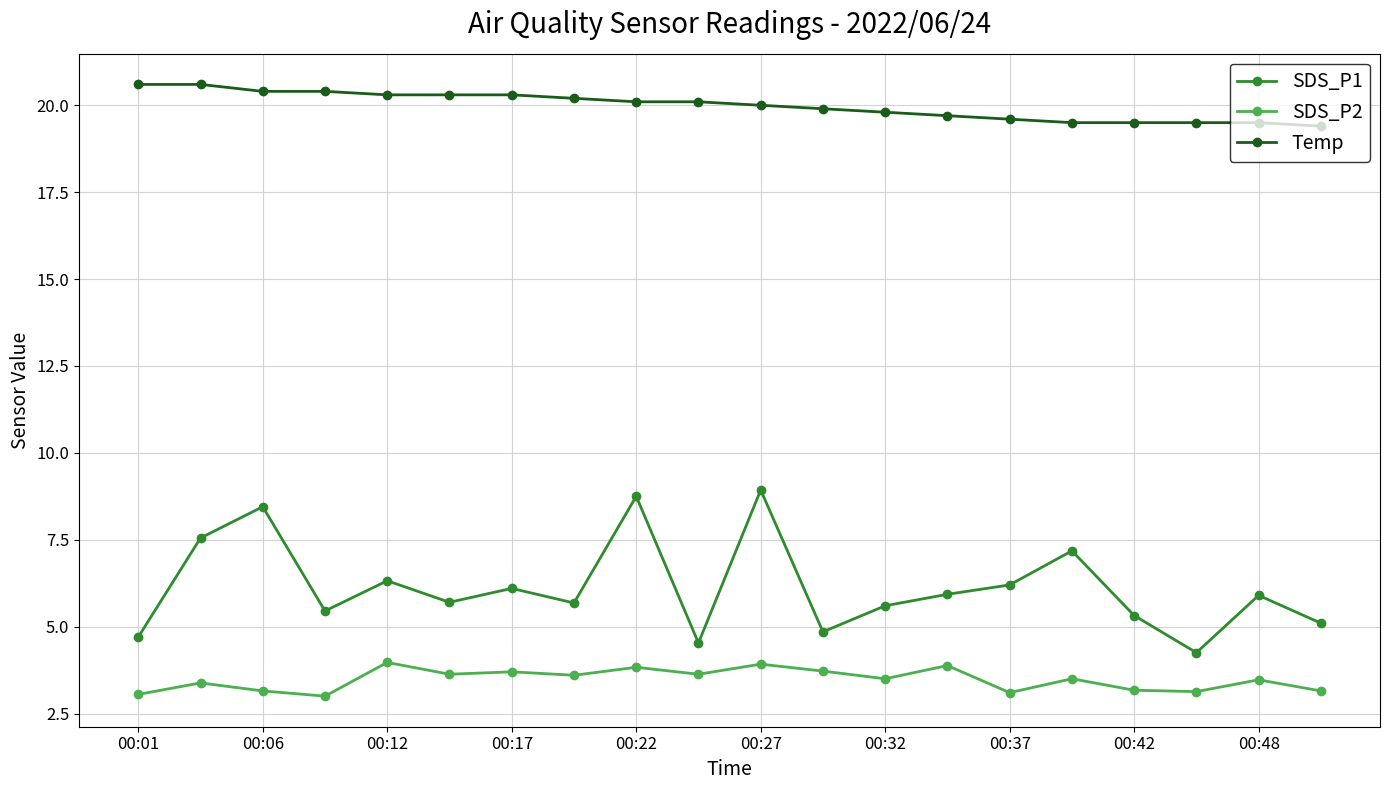

What is the difference between the second highest and second lowest values in the SDS_P1 series?

4.2